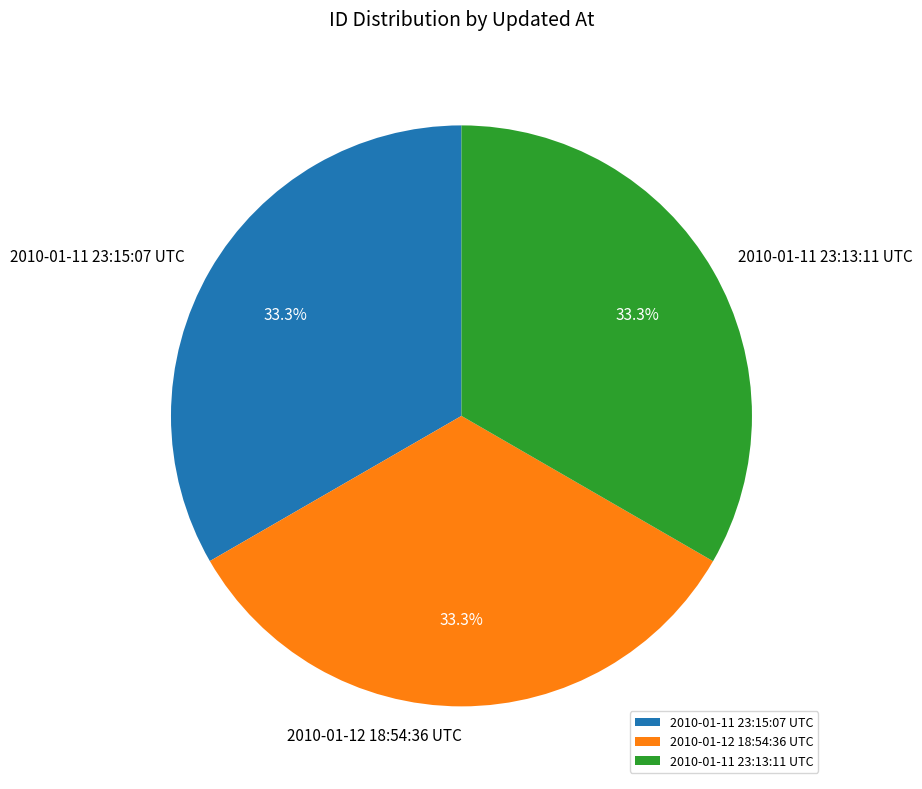

True or false: 2010-01-12 18:54:36 UTC accounts for 46% of the total.

False